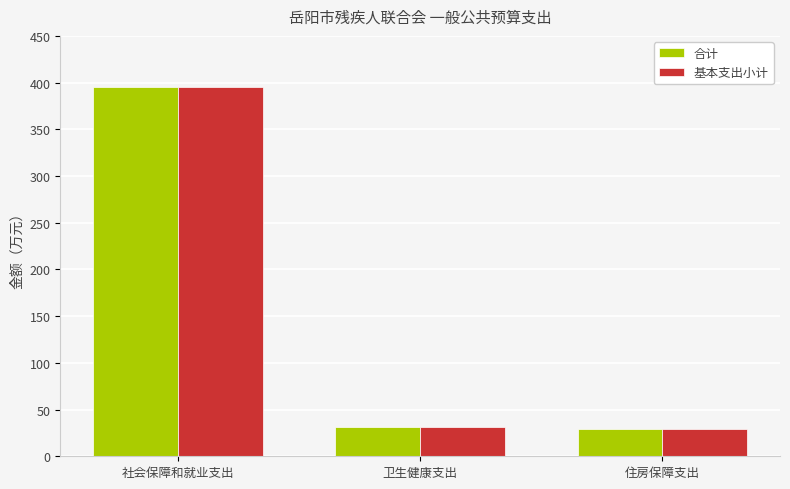

What is the lowest value of the 合计 series?

28.9